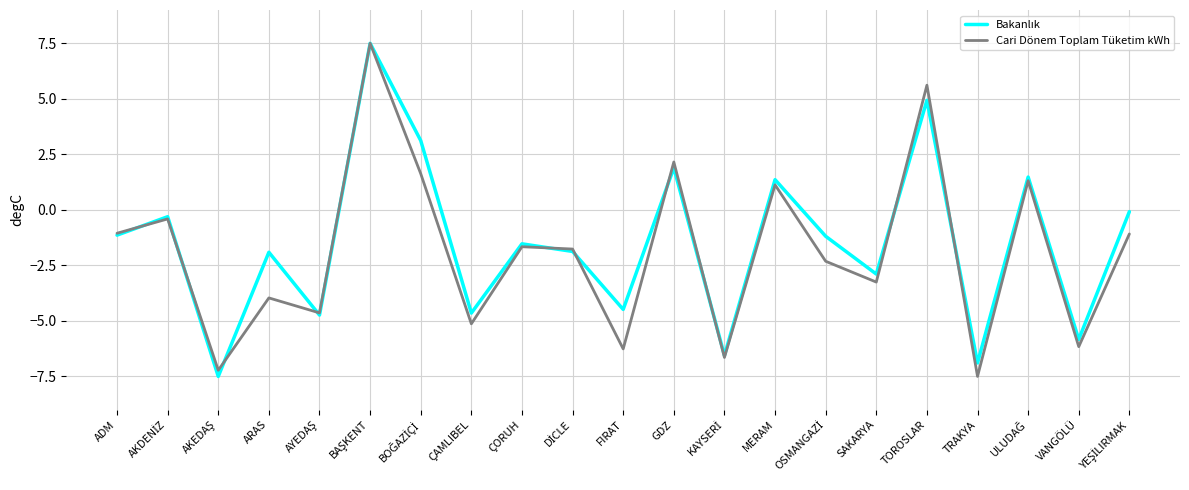

What is the spread (max minus min) of values at TRAKYA?

0.6